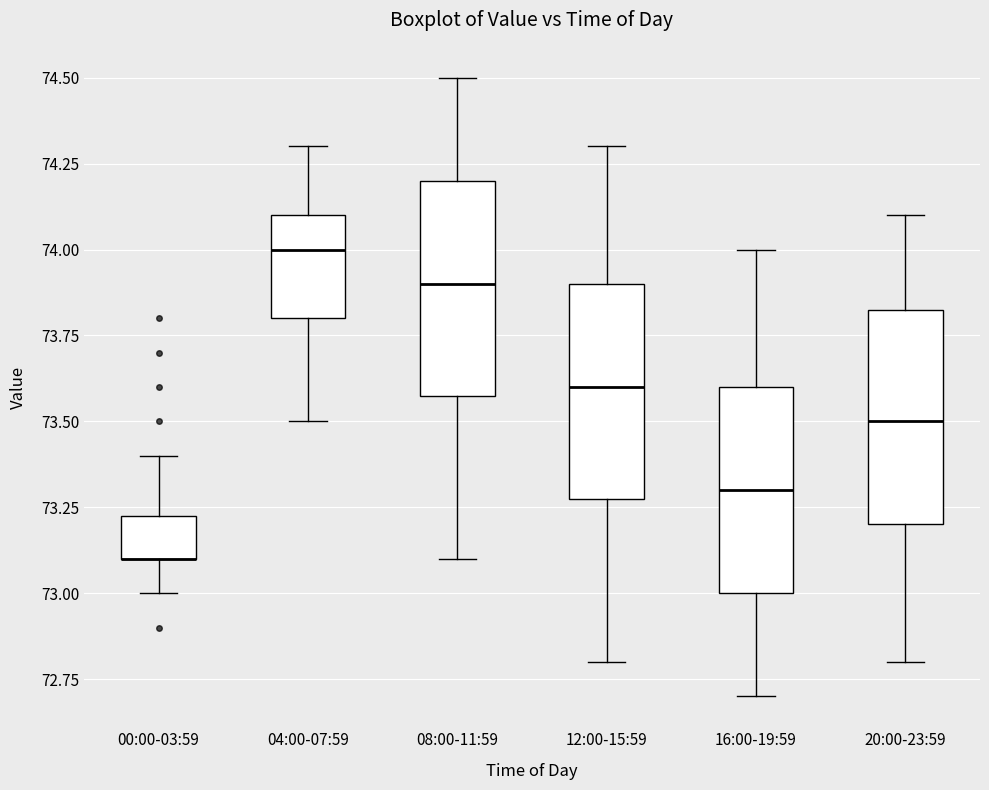

Reading left to right, read every box against the y-axis: the position of its median line, the range the box covers, and the ends of its whiskers. The values are not printed on the chart, so give them approximately, as read against the axis.

00:00-03:59: median 73.10 (drawn on the box's lower edge), box 73.10 to 73.25, whiskers 73.00 to 73.40
04:00-07:59: median 74.00, box 73.80 to 74.10, whiskers 73.50 to 74.30
08:00-11:59: median 73.90, box 73.60 to 74.20, whiskers 73.10 to 74.50
12:00-15:59: median 73.60, box 73.30 to 73.90, whiskers 72.80 to 74.30
16:00-19:59: median 73.30, box 73.00 to 73.60, whiskers 72.70 to 74.00
20:00-23:59: median 73.50, box 73.20 to 73.85, whiskers 72.80 to 74.10